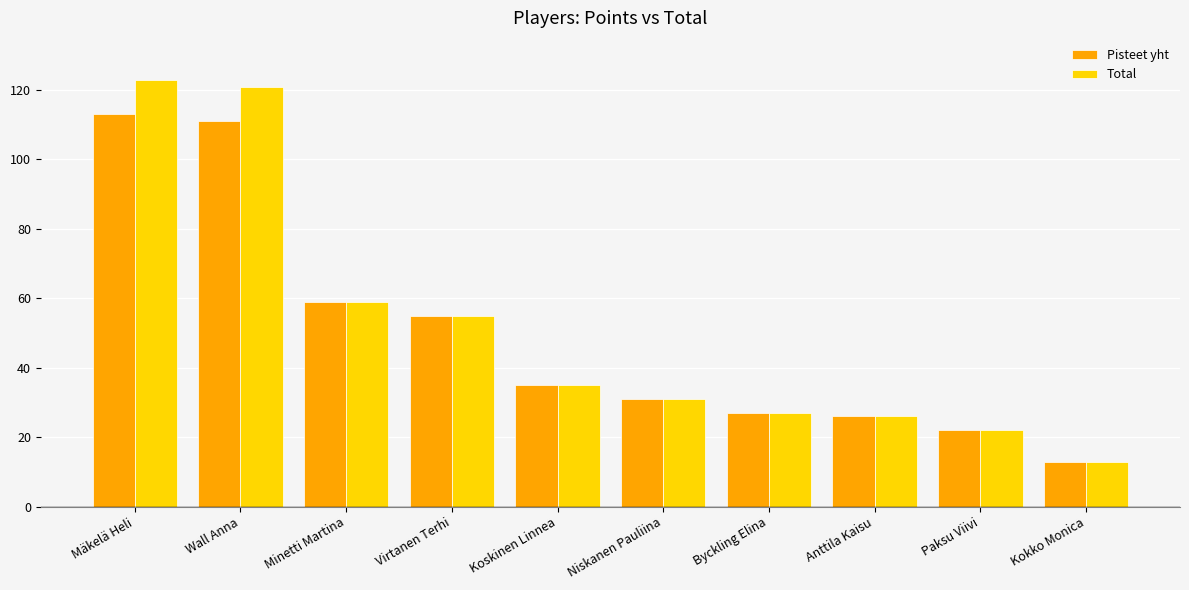

Which series has the largest range (max minus min)?

Total